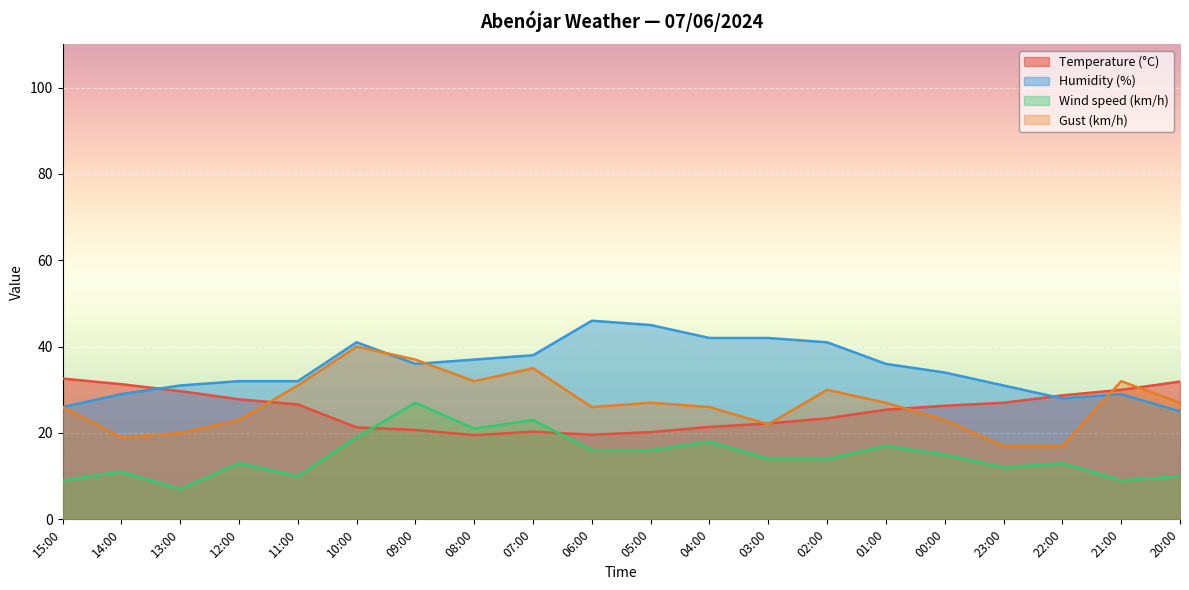

What are all the series names shown in the legend?

Temperature (°C), Humidity (%), Wind speed (km/h), Gust (km/h)